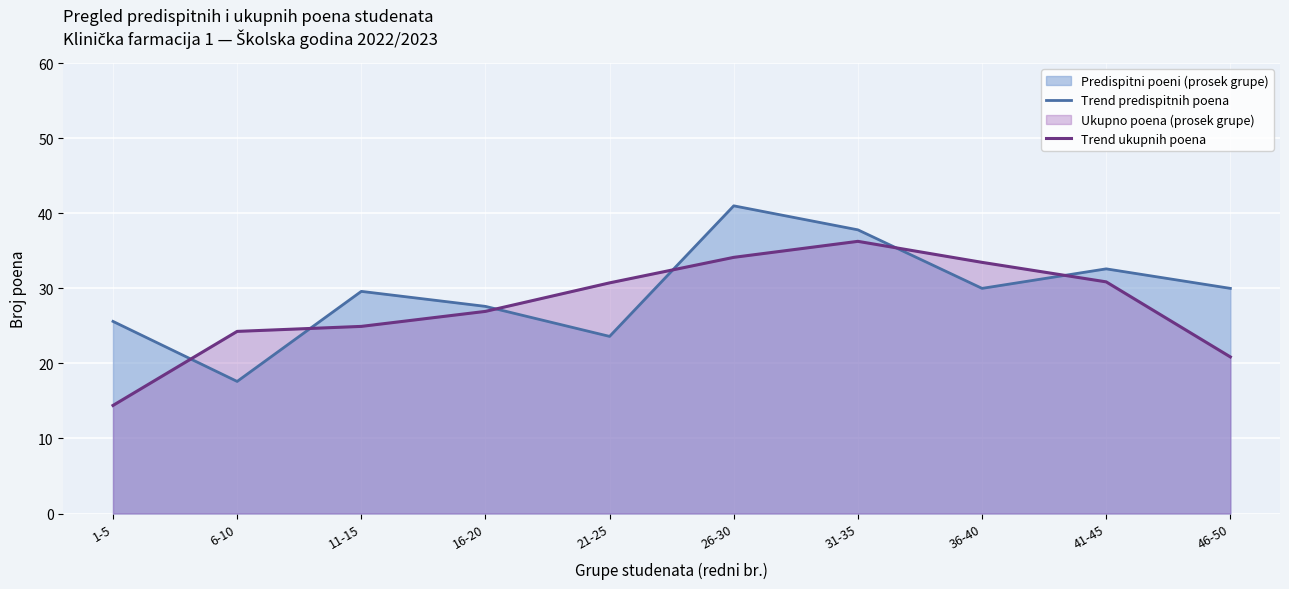

What is the total value across all series at 1-5?

40.0